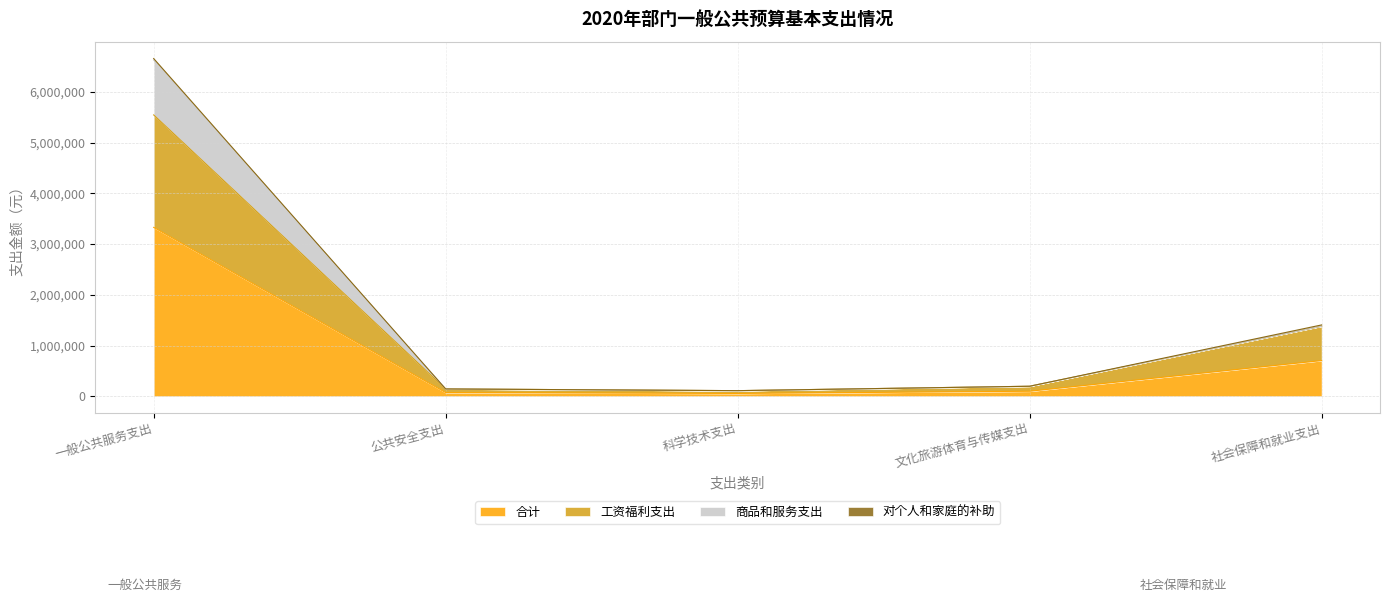

Does the chart display data point markers on the line(s)?

No